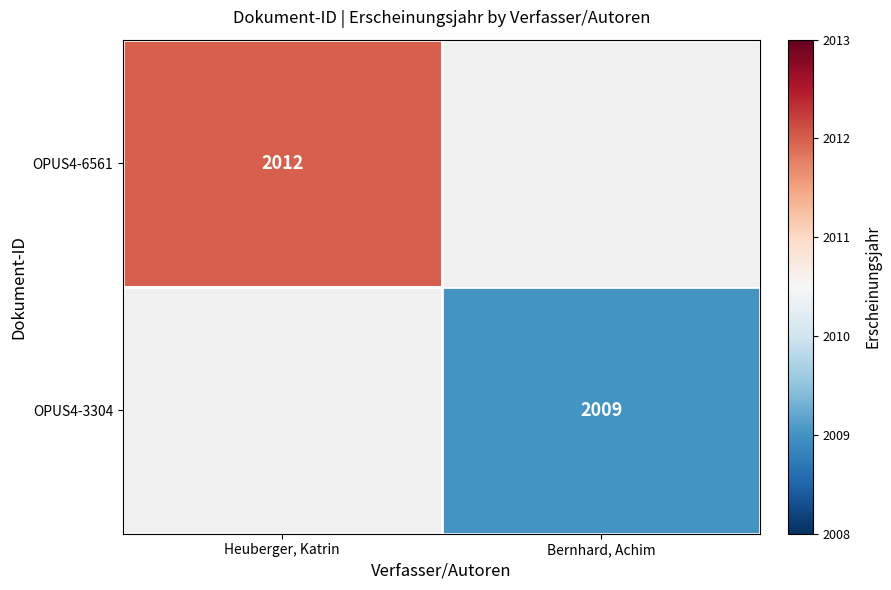

Is it true that OPUS4-3304 equals 3033 at Bernhard, Achim?

False